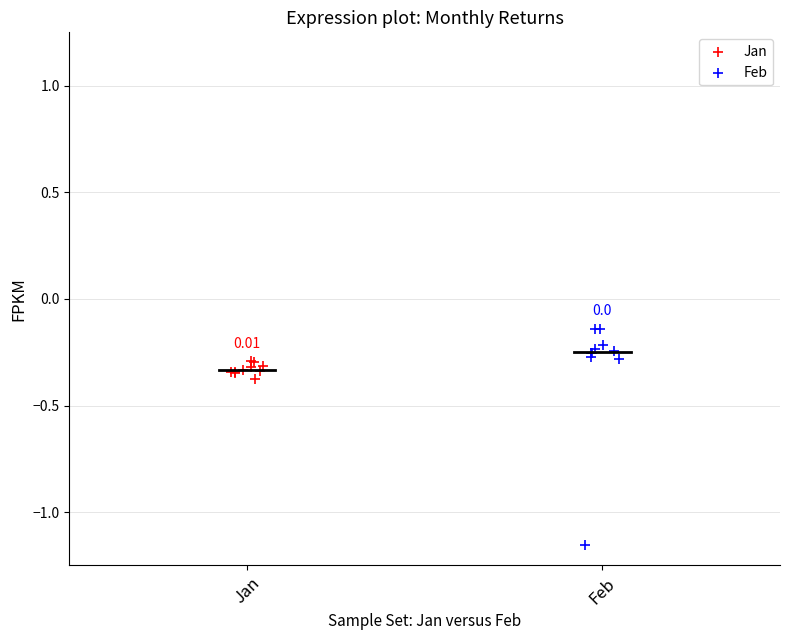

Which series reaches the minimum Y coordinate?

Feb